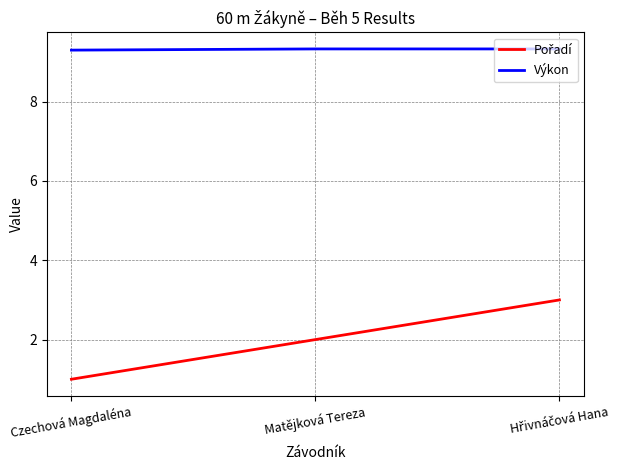

Is it true that Výkon equals 5.4 at Czechová Magdaléna?

False